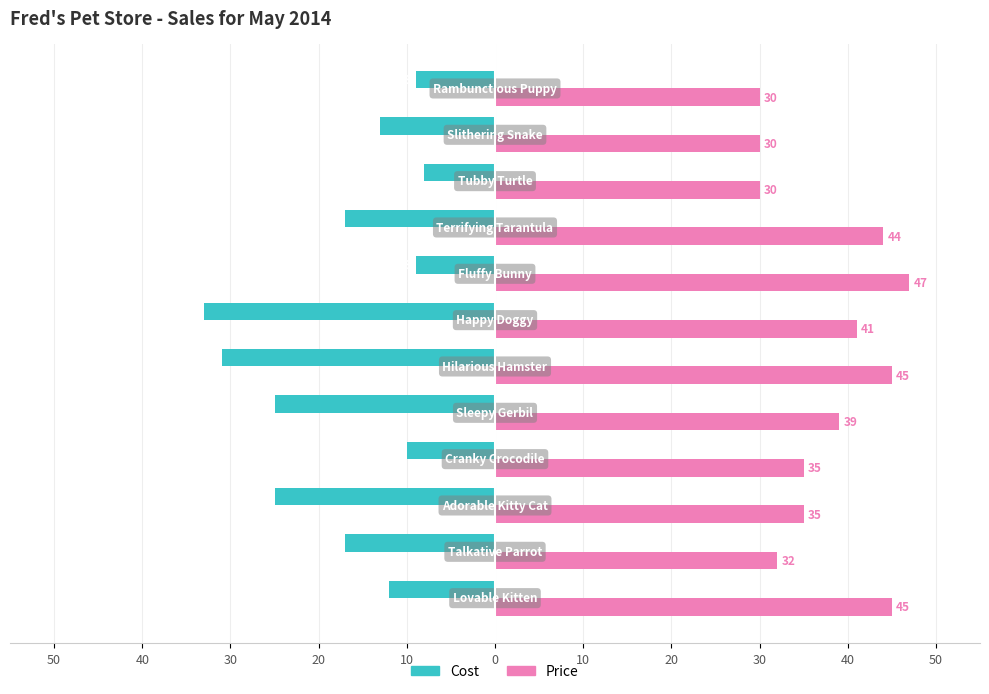

What are all the series names shown in the legend?

Cost, Price